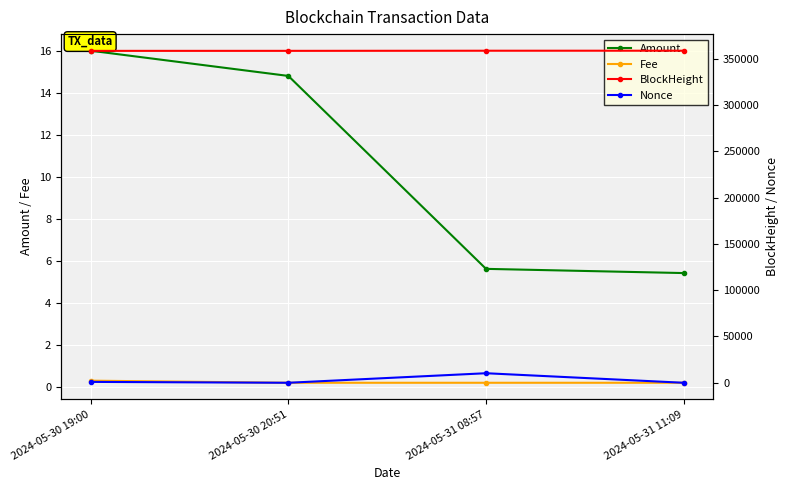

How many series are shown in this chart?

4